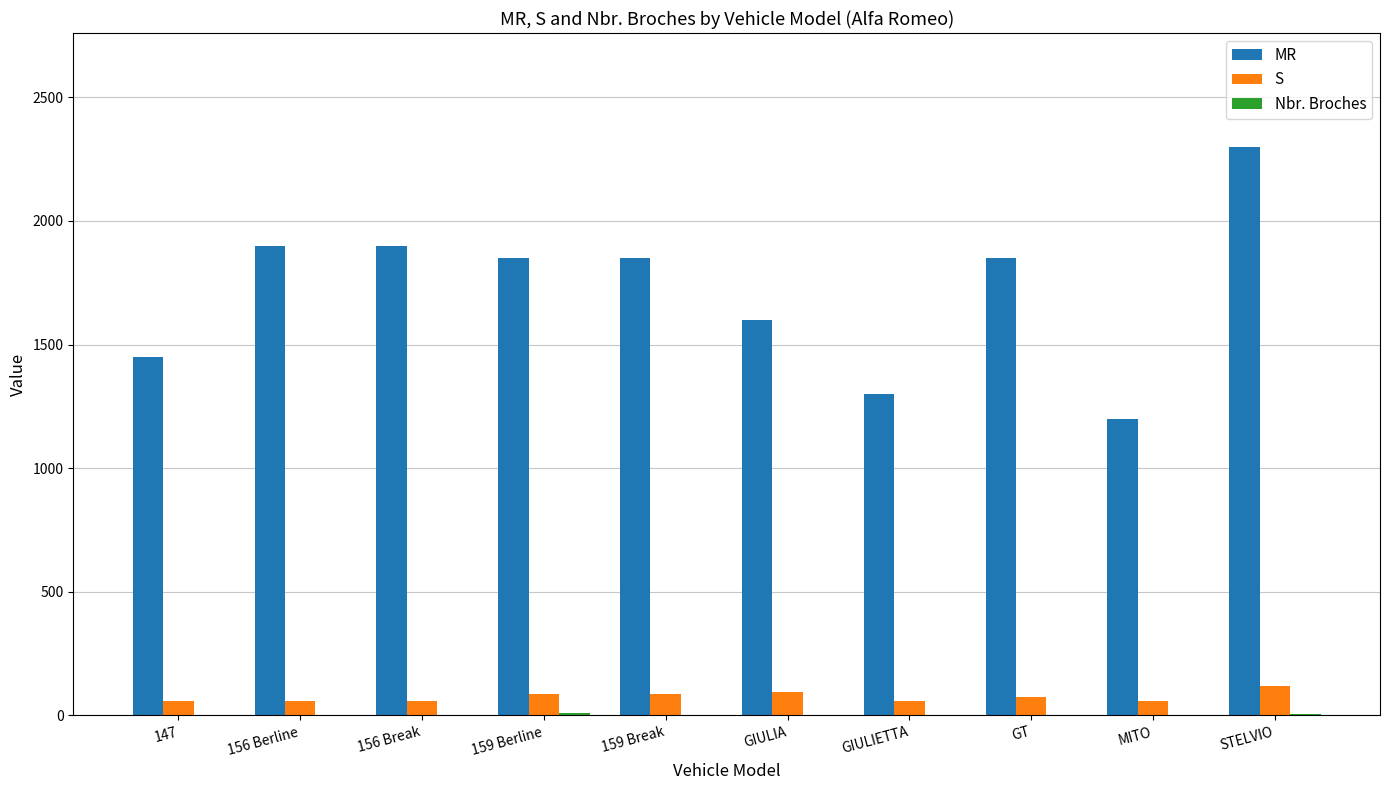

At which category is the sum across all series the highest?

STELVIO